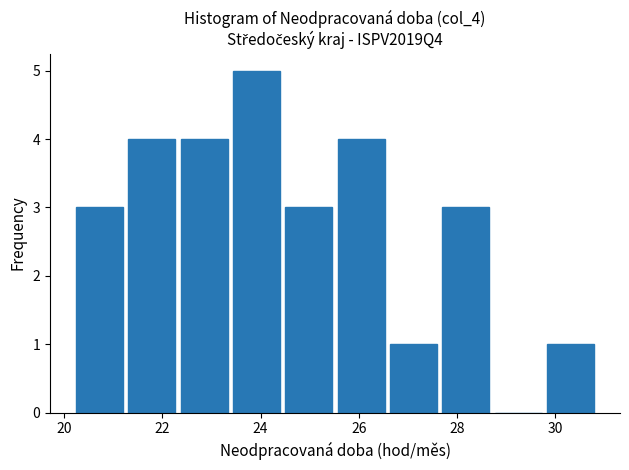

Reading left to right, transcribe this chart: for each bar, give the range it covers on the x-axis and its height. Neither the bar edges nor the heights are printed on the chart, so give them approximately, as read against the axes.

20.2 to 21.4: 3
21.4 to 22.4: 4
22.4 to 23.4: 4
23.4 to 24.6: 5
24.6 to 25.6: 3
25.6 to 26.6: 4
26.6 to 27.8: 1
27.8 to 28.8: 3
28.8 to 29.8: 0
29.8 to 31.0: 1